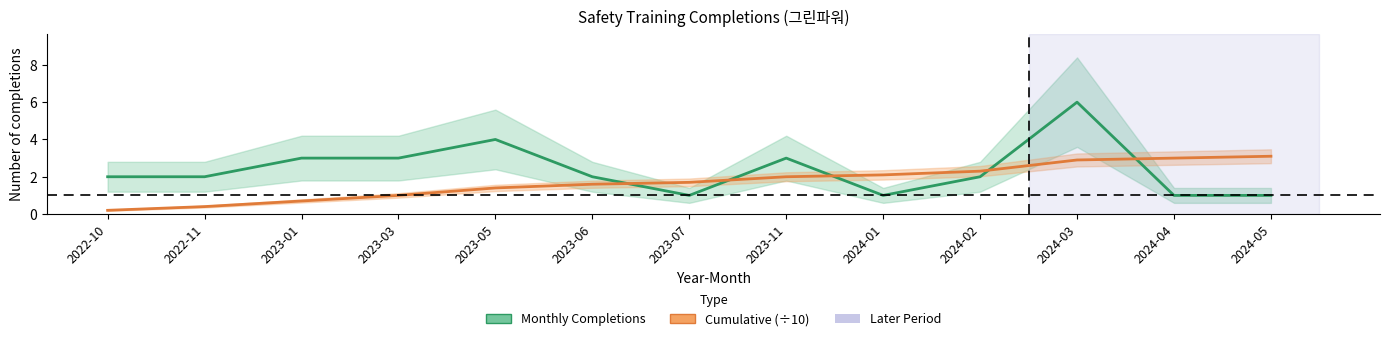

The Monthly Completions series shows 2.0 at 2024-02. True or false?

True